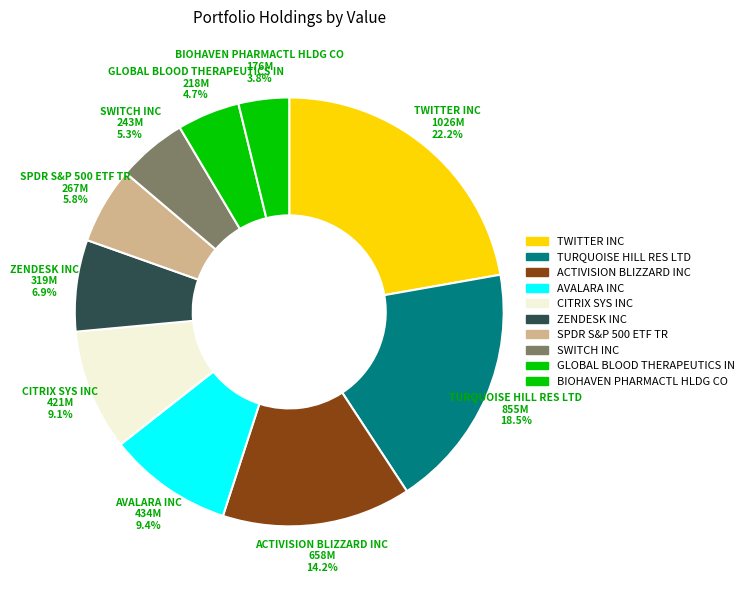

Is it true that ACTIVISION BLIZZARD INC is 4% of the pie?

False